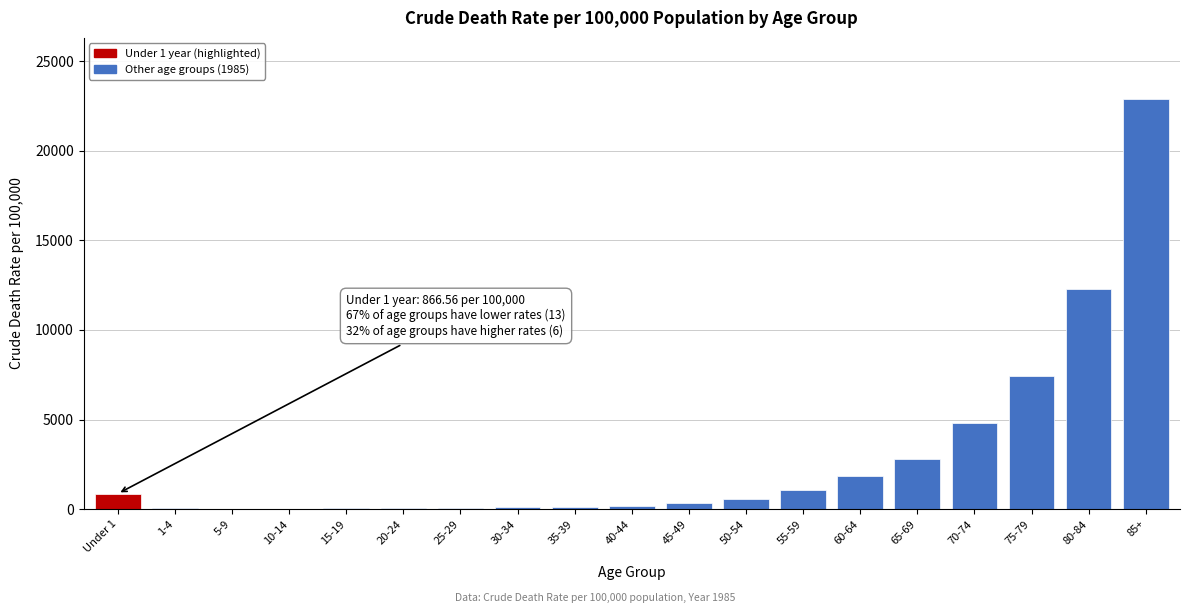

Which category has the highest value across all series?

85+